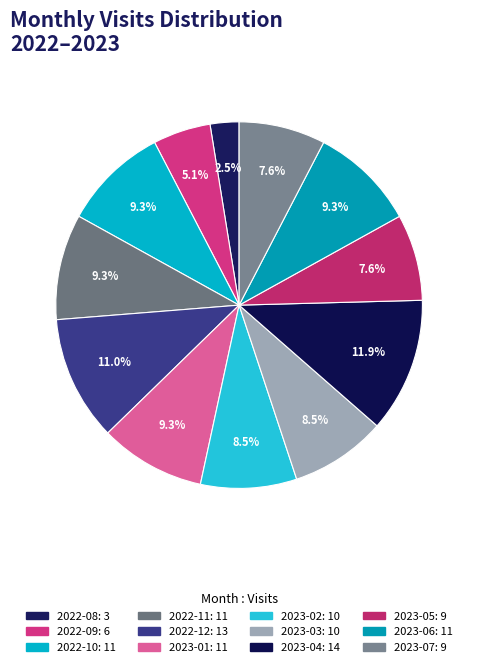

What percentage is the 2023-04 slice, to the nearest percent?

12%